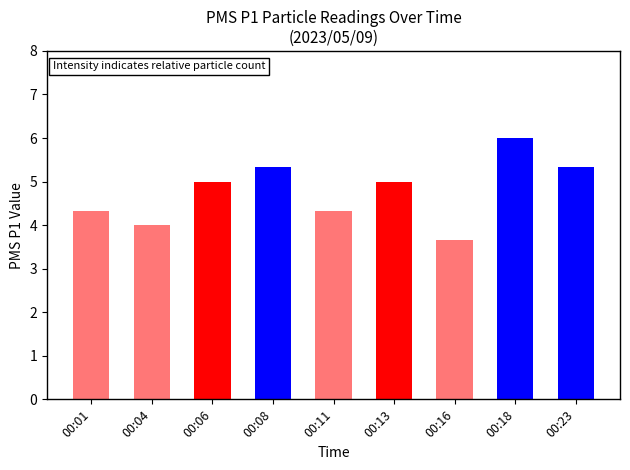

How many bars are there in total?

9